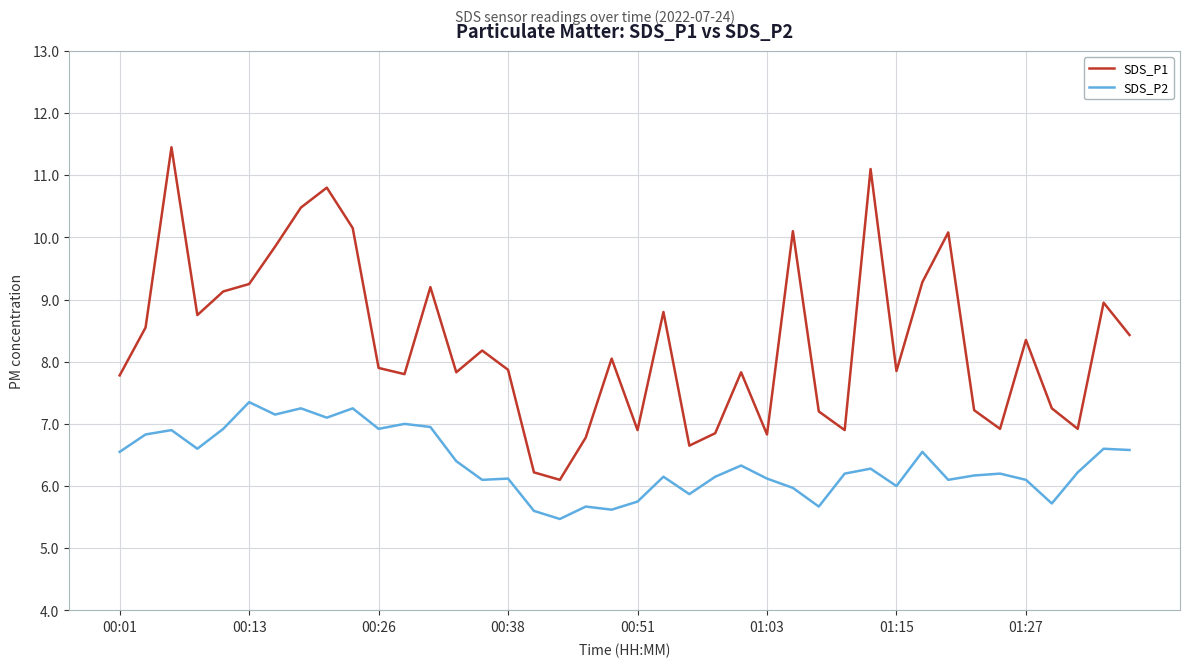

What is the smallest value displayed?

5.5